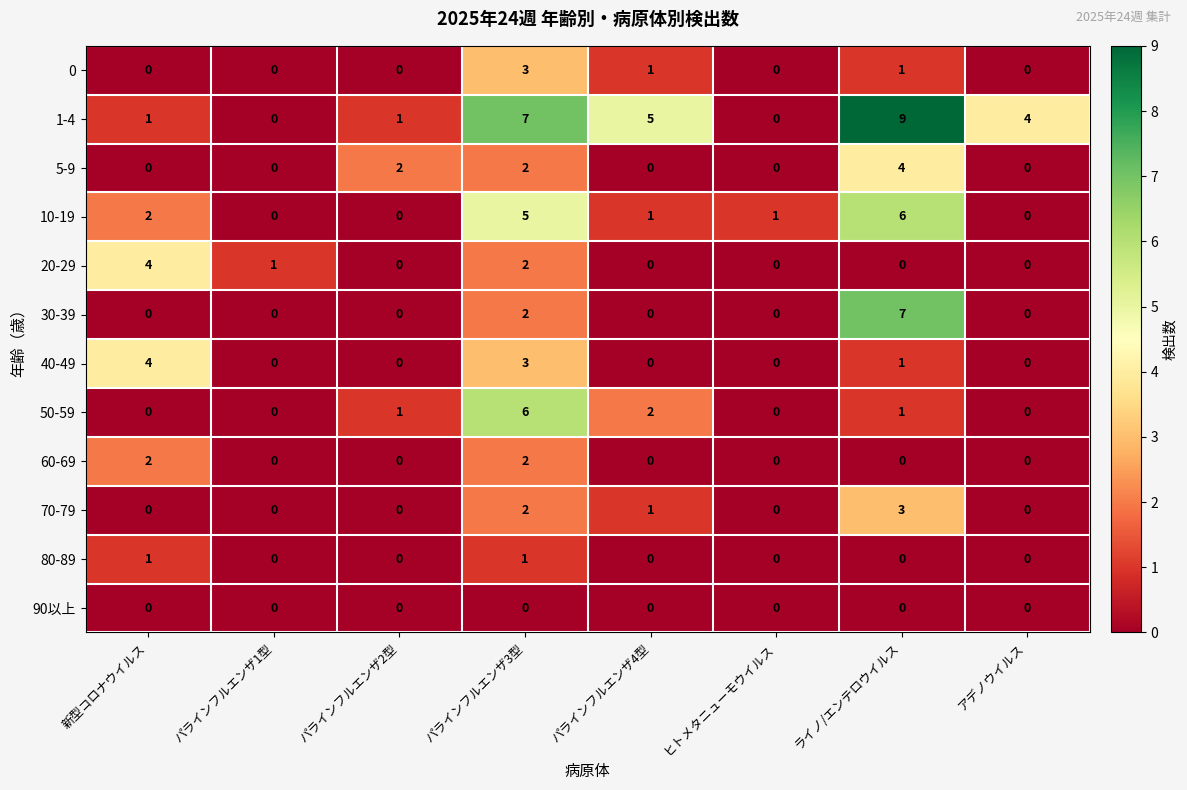

Which series changed the most between パラインフルエンザ2型 and ヒトメタニューモウイルス?

5-9